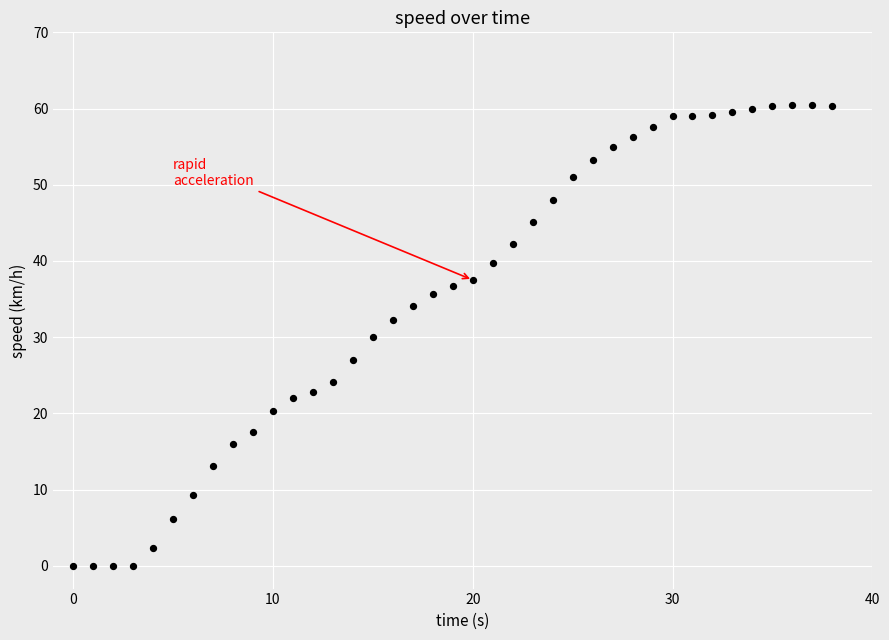

What is the range of Y values (max minus min)?

60.5